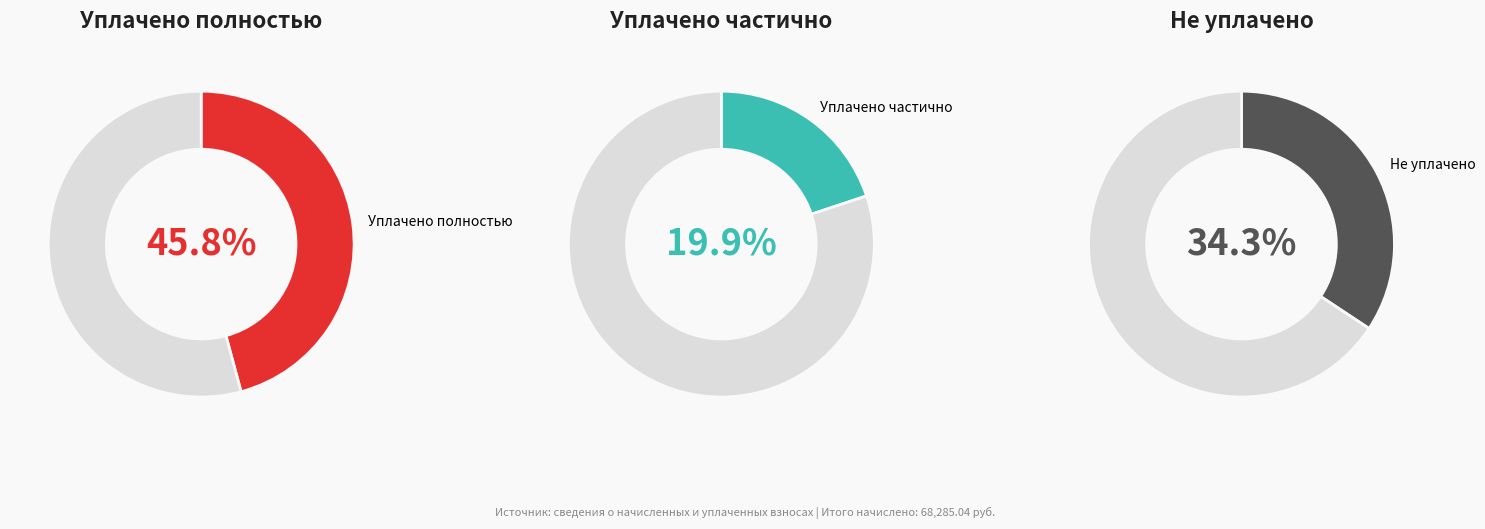

Does any single category account for the majority?

No